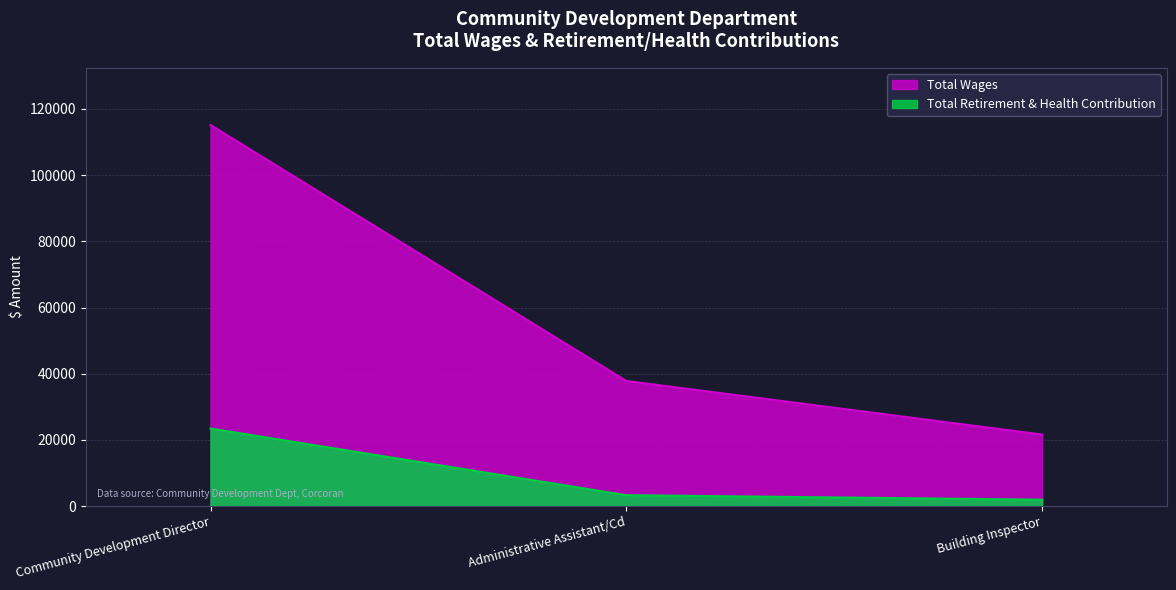

Rank the series by their maximum value, from highest to lowest.

Total Wages, Total Retirement & Health Contribution